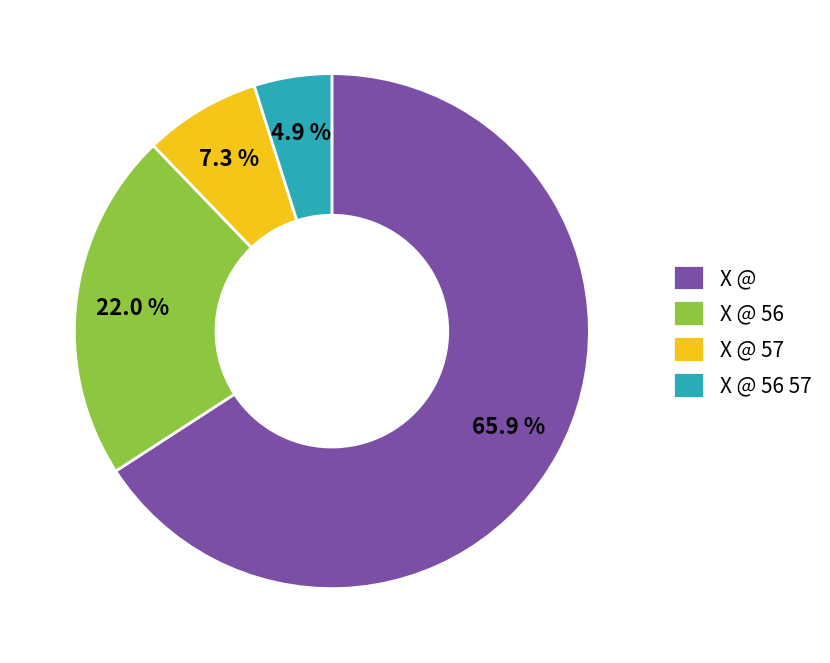

Approximately how many times larger is the value at X @ compared to X @ 56?

3.0